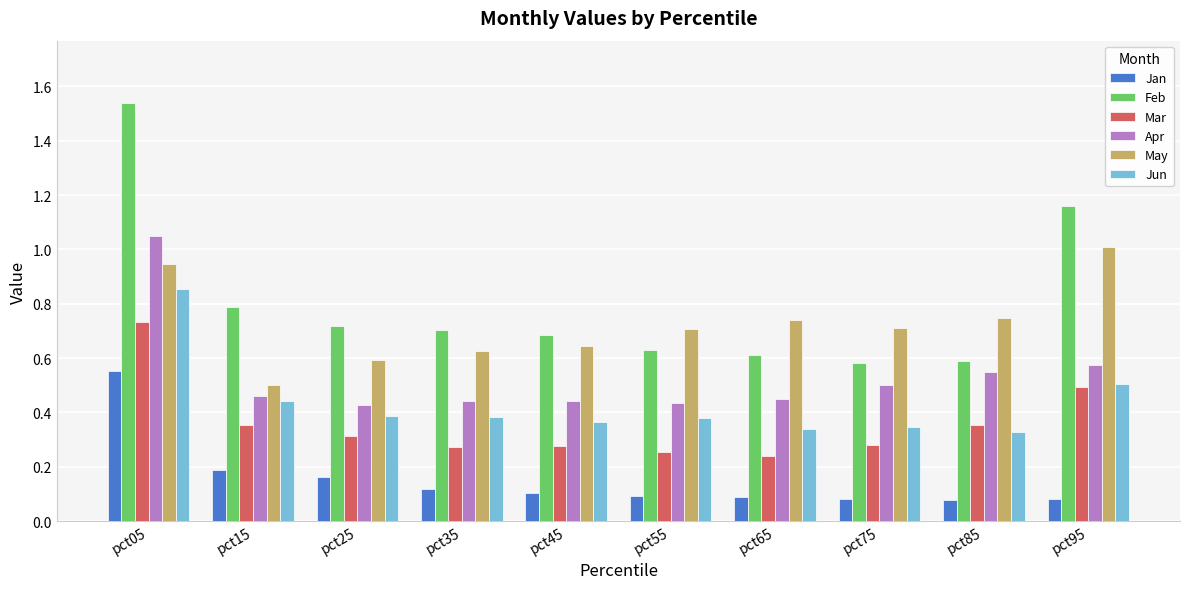

What is the spread (max minus min) of values at pct95?

1.1